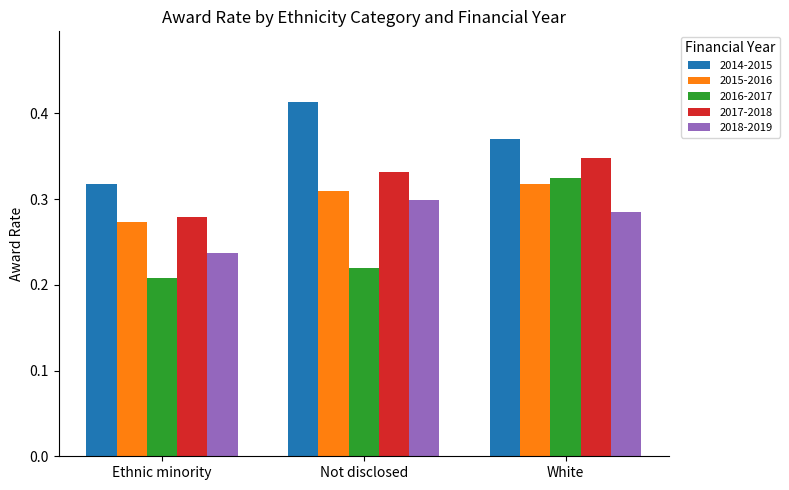

Rank the categories by 2018-2019 value from lowest to highest.

Ethnic minority, White, Not disclosed